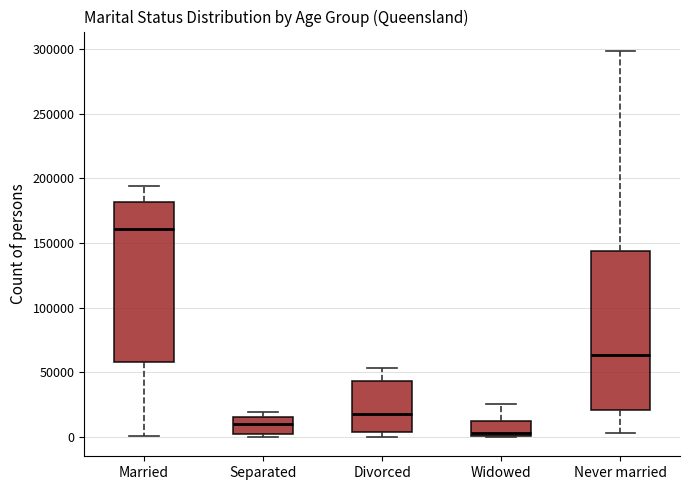

Which box has the highest median line?

Married